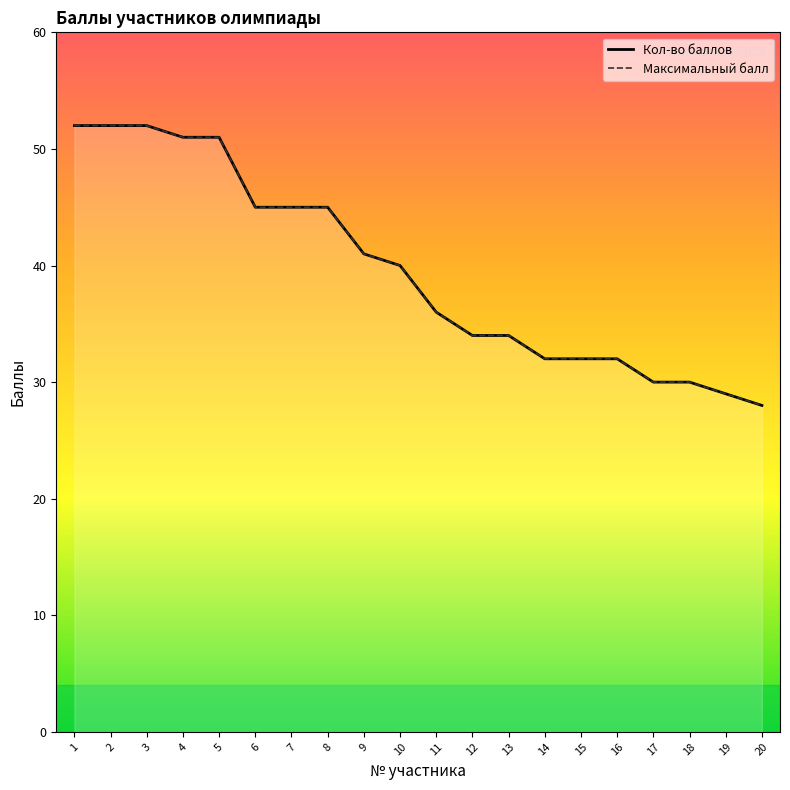

Between 3 and 15, which series saw the biggest shift?

Кол-во баллов